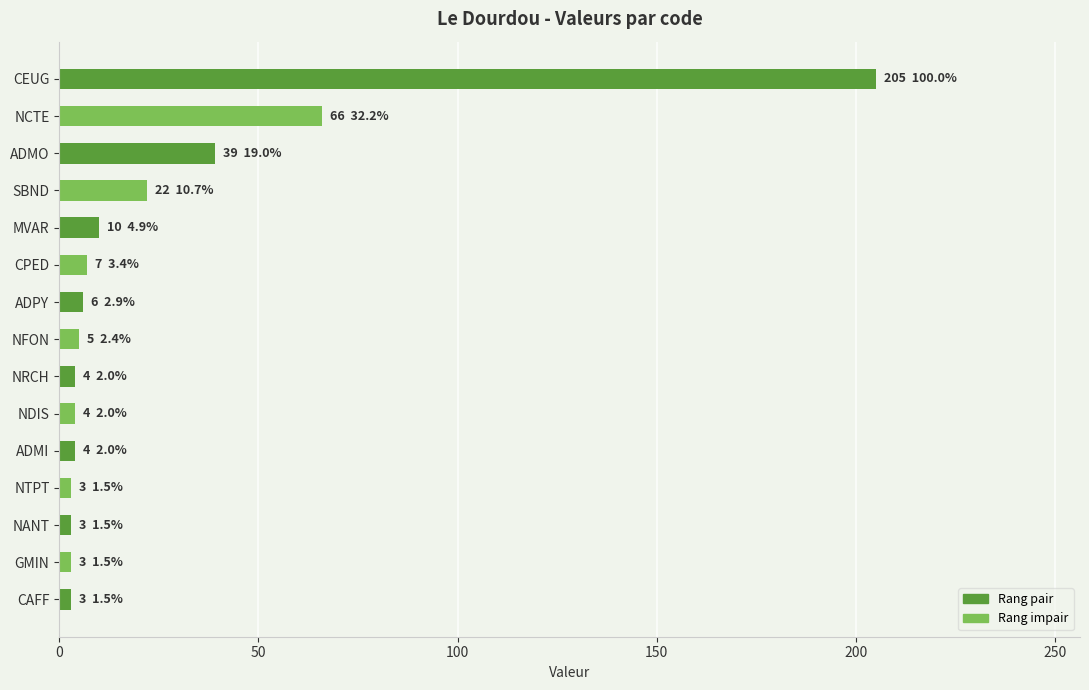

What position from the bottom is ADMO?

13